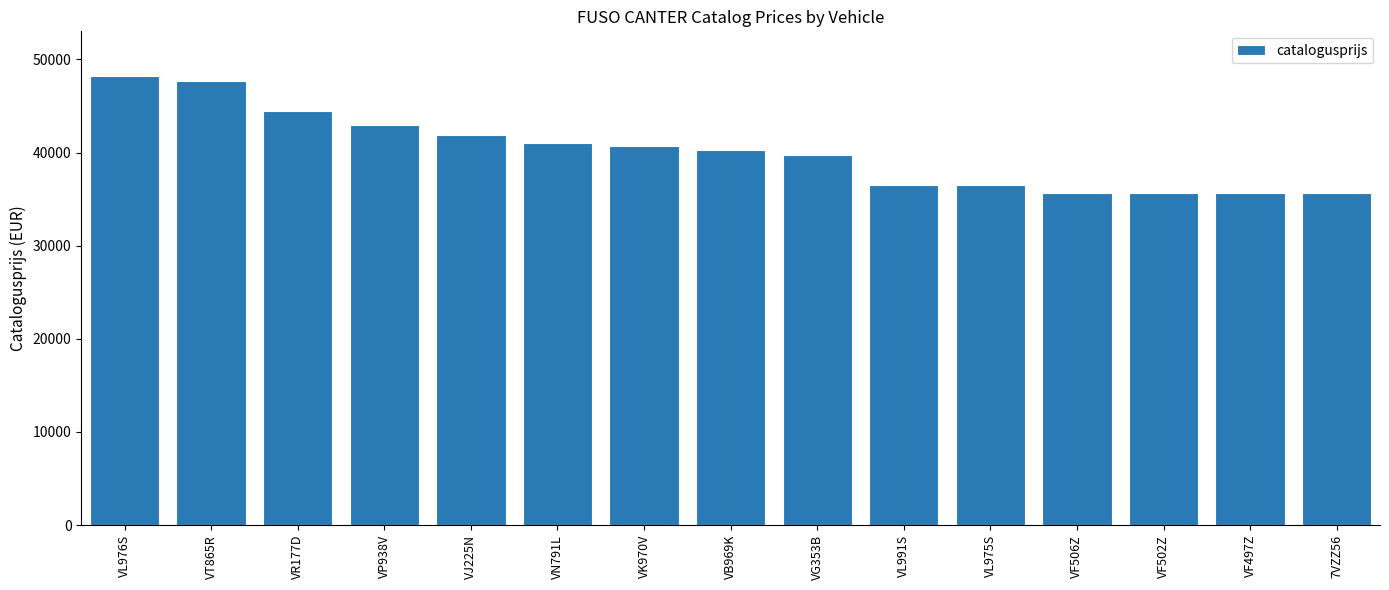

What is the sum of all values?

602652